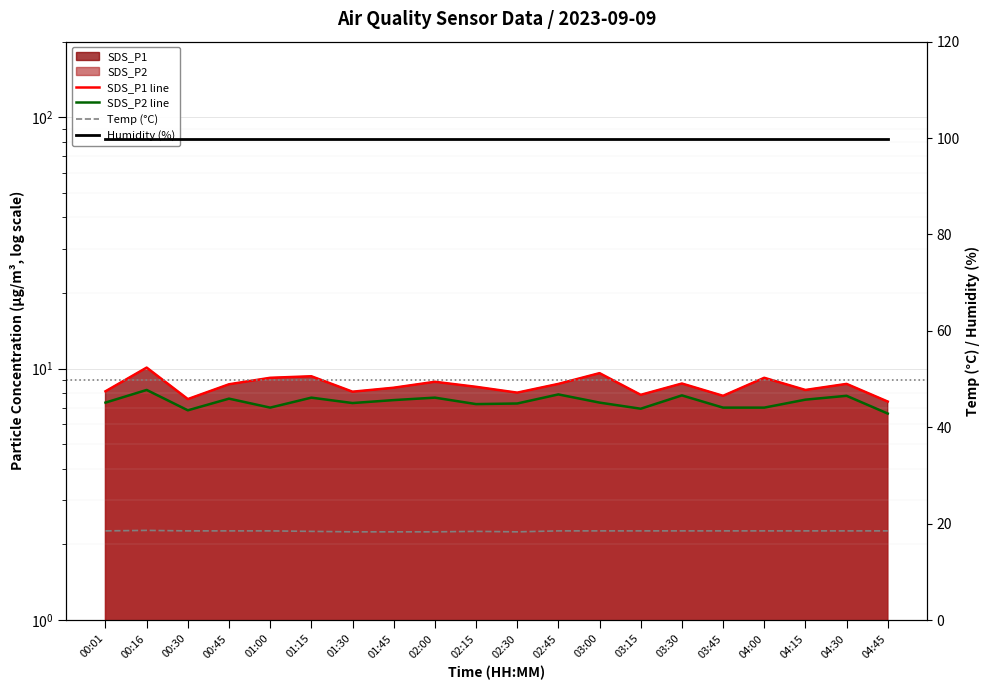

Between 01:00 and 02:15, which series saw the biggest shift?

SDS_P1 line